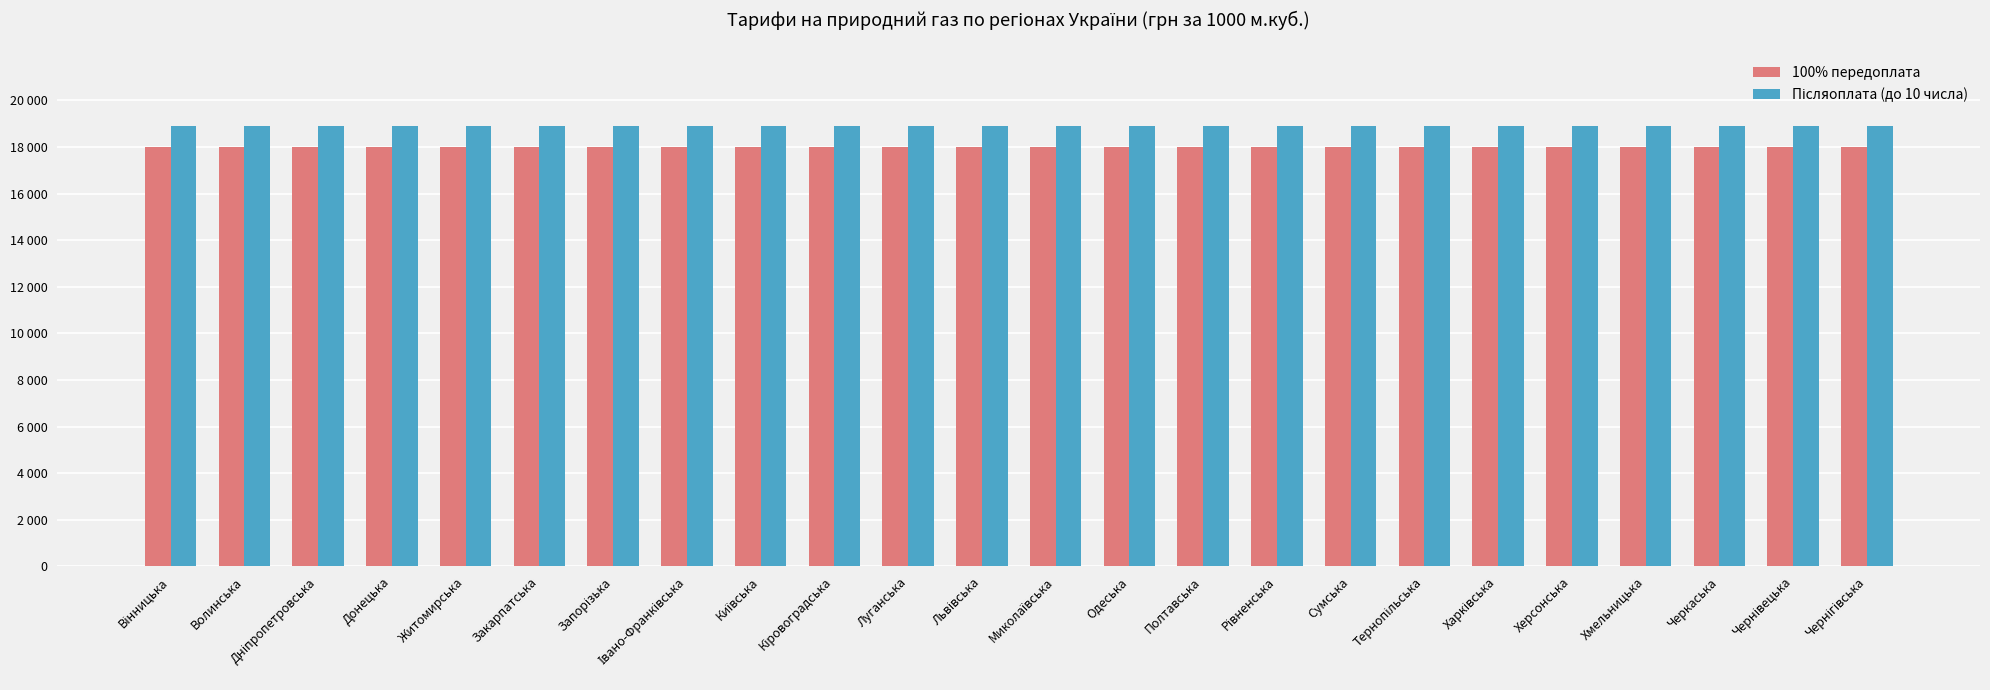

The Післяоплата (до 10 числа) series shows 3933 at Львівська. True or false?

False